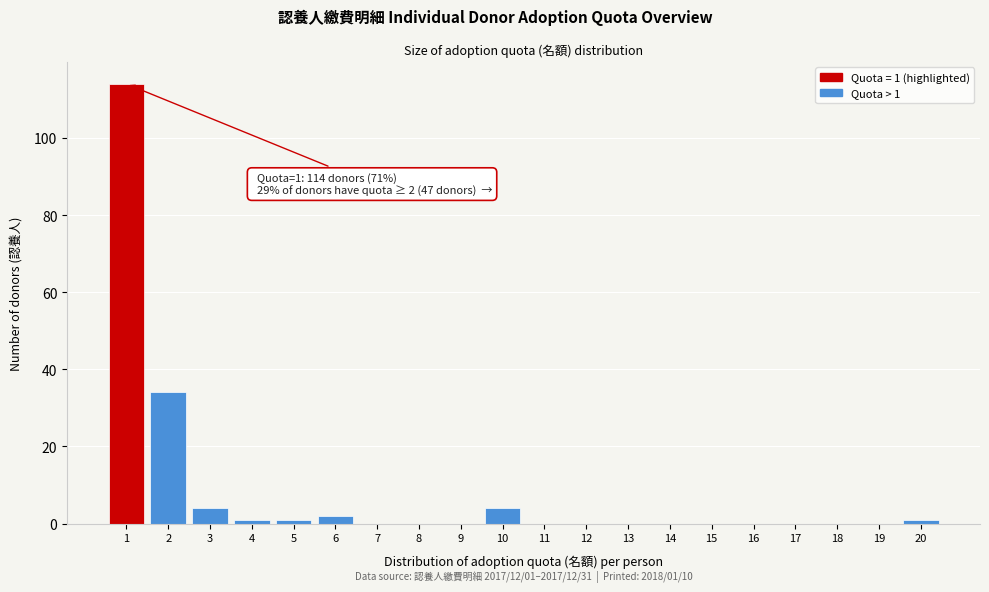

Reading left to right, transcribe all the data shown in this chart.

1=114	2=34	3=4	4=1	5=1	6=2	7=0	8=0	9=0	10=4	11=0	12=0	13=0	14=0	15=0	16=0	17=0	18=0	19=0	20=1